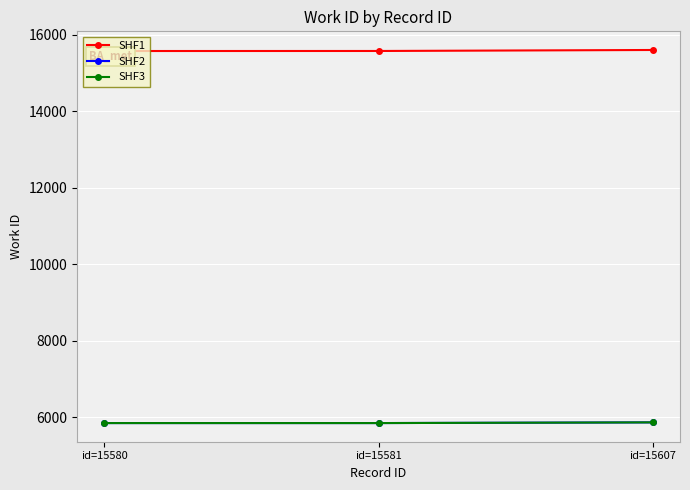

Reading left to right, what are all the values shown in this chart?

SHF1: 15580	15581	15607
SHF2: 5850	5850	5868
SHF3: 5850	5850	5868